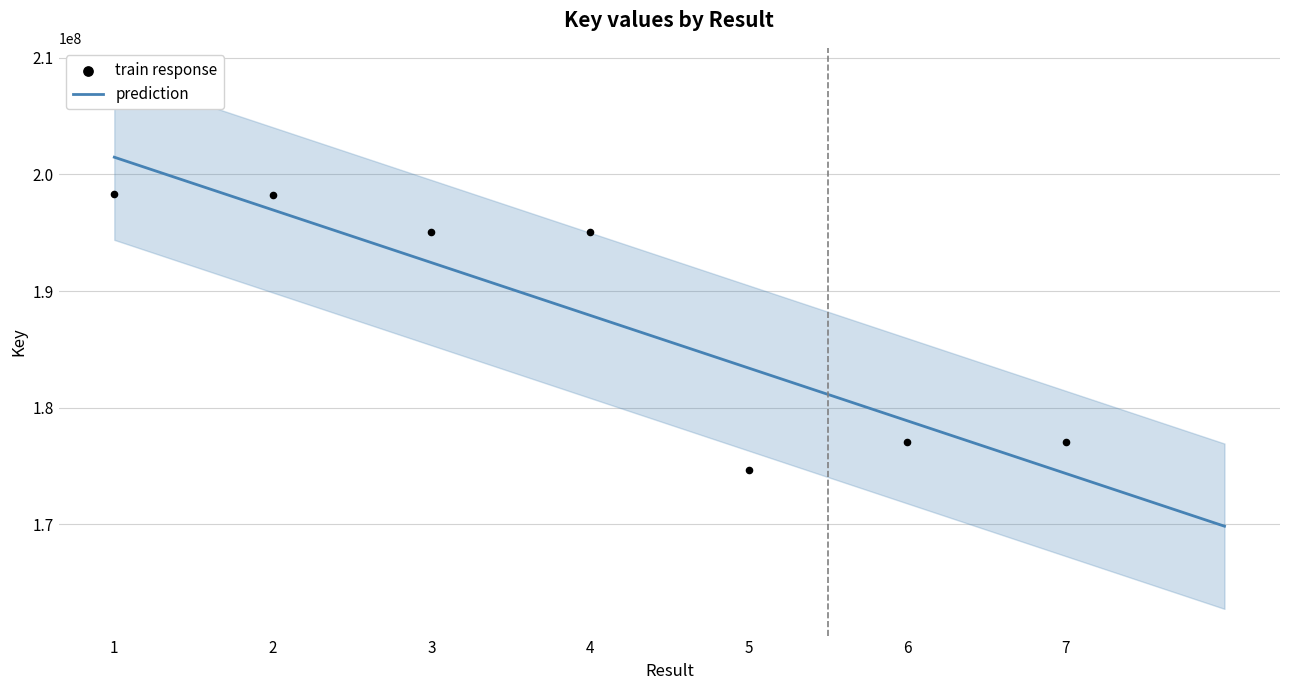

Which has a higher value, 5 or 3?

3